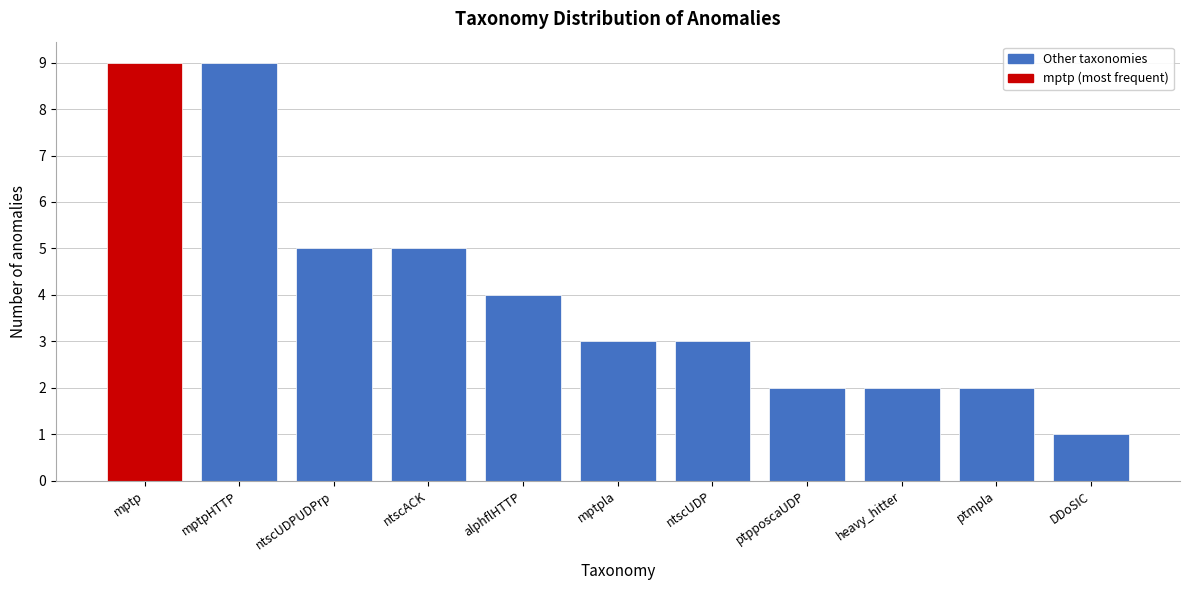

Reading left to right, what are all the values shown in this chart?

9	9	5	5	4	3	3	2	2	2	1